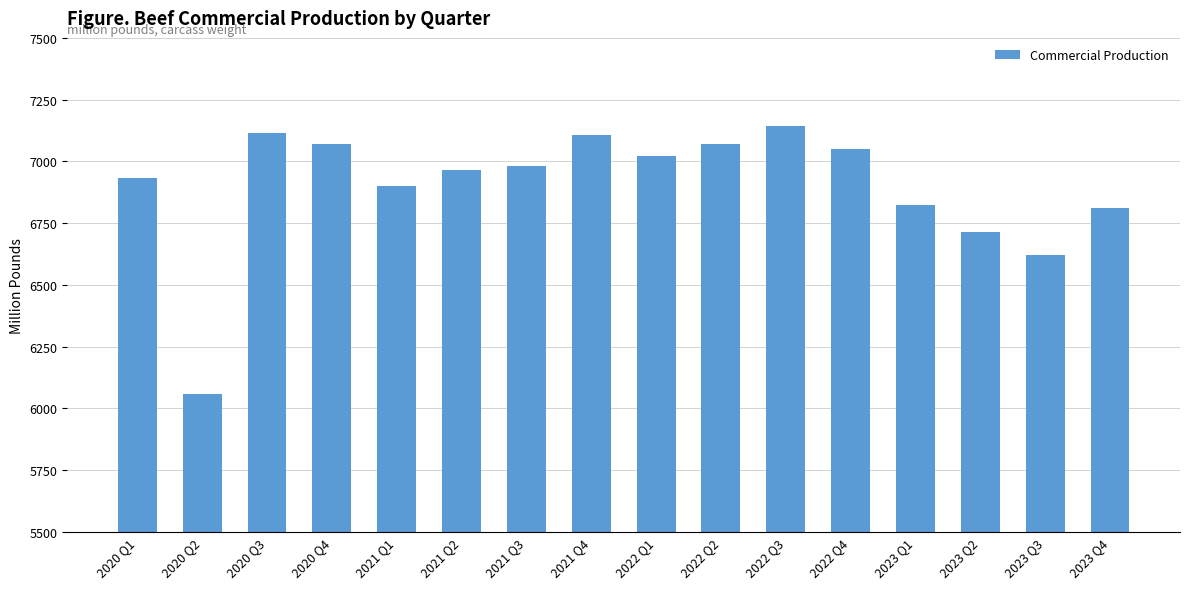

What is the difference between the maximum and minimum values?

1085.3